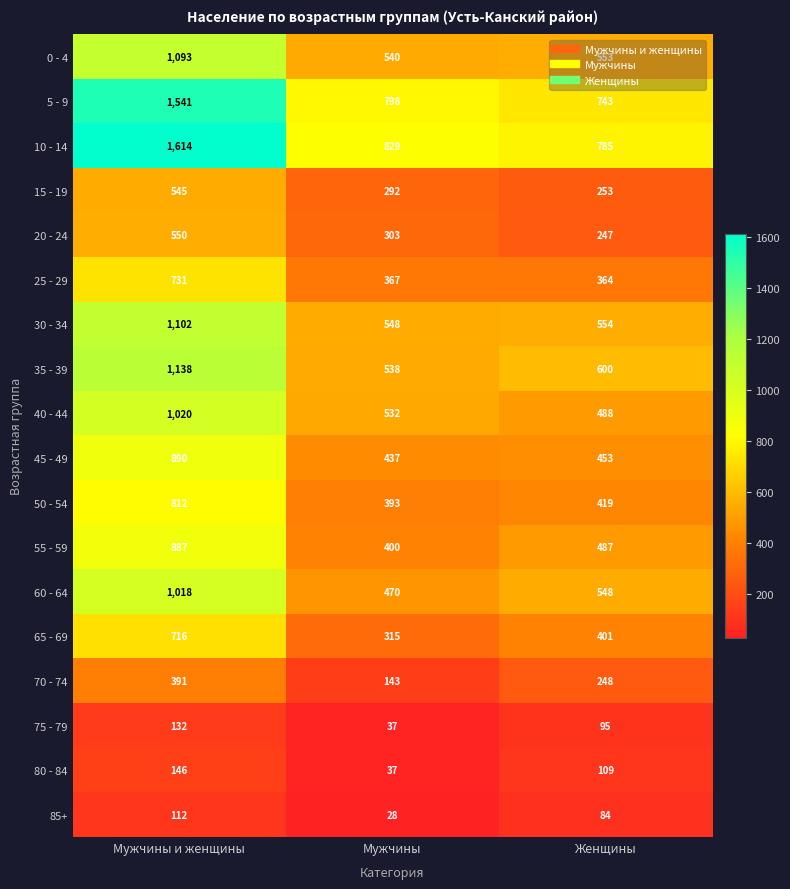

At which category is the sum across all series the highest?

Мужчины и женщины